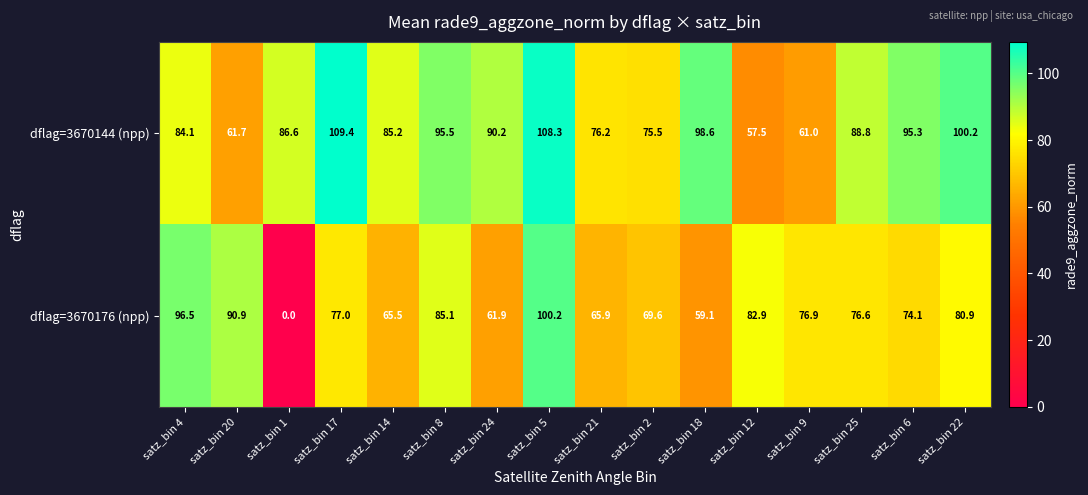

Read the dflag=3670176 (npp) value at satz_bin 4.

96.5